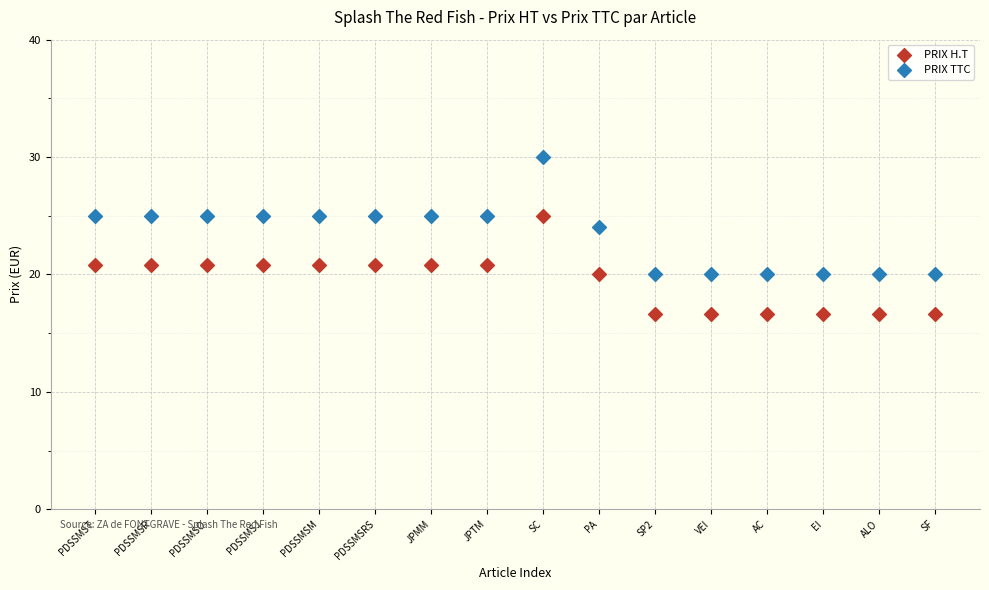

Which series contains the lowest Y value?

PRIX H.T